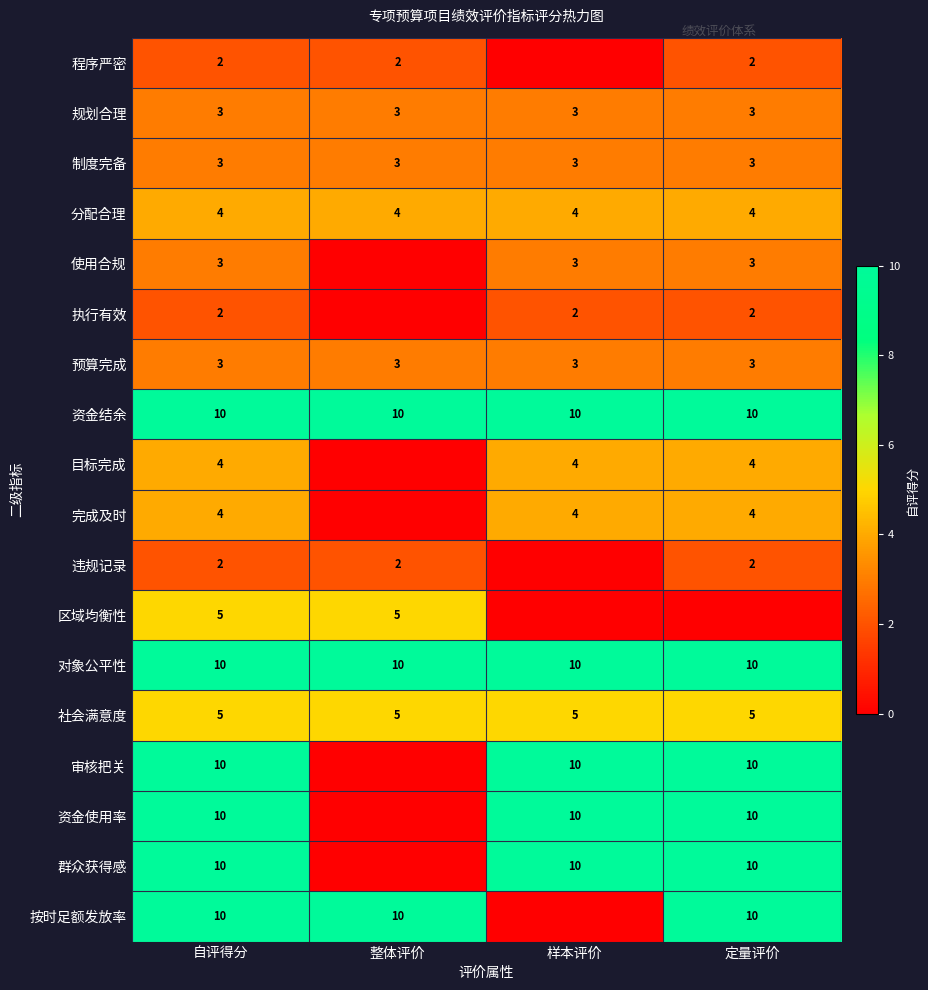

What is the lowest value of the 对象公平性 series?

10